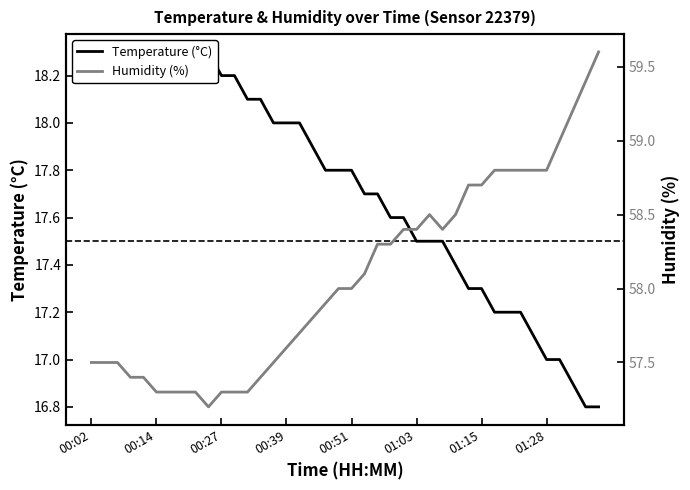

Which series changed the most between 18 and 22?

Humidity (%)